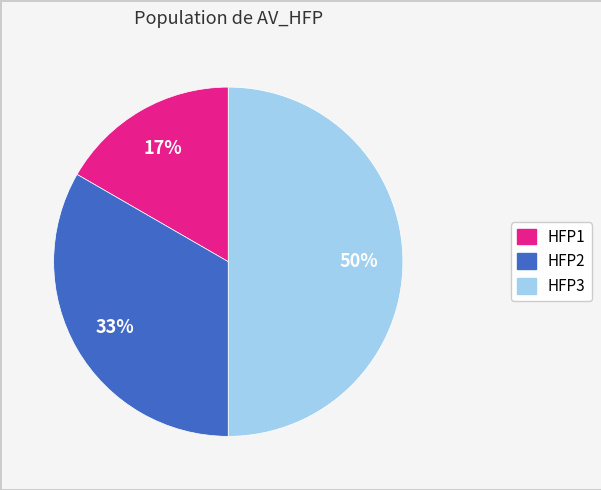

True or false: HFP2 accounts for 33% of the total.

True